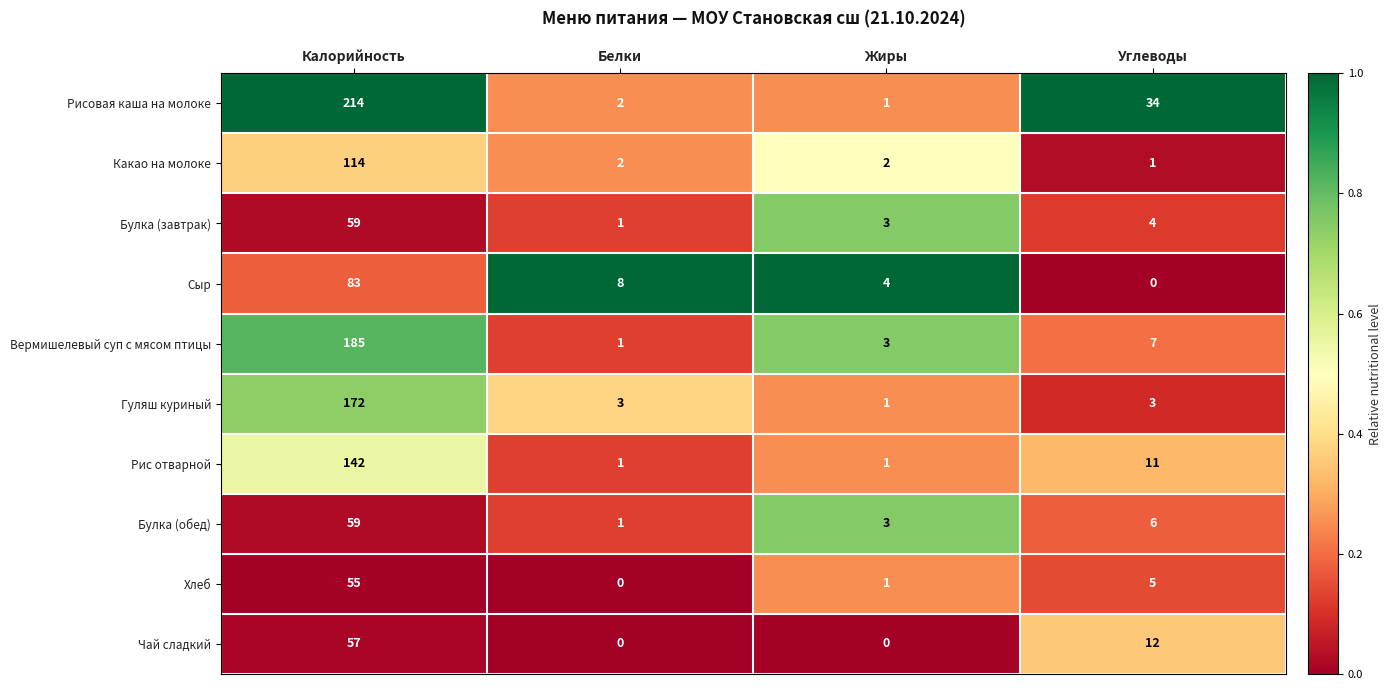

Which series changed the most between Белки and Жиры?

Сыр